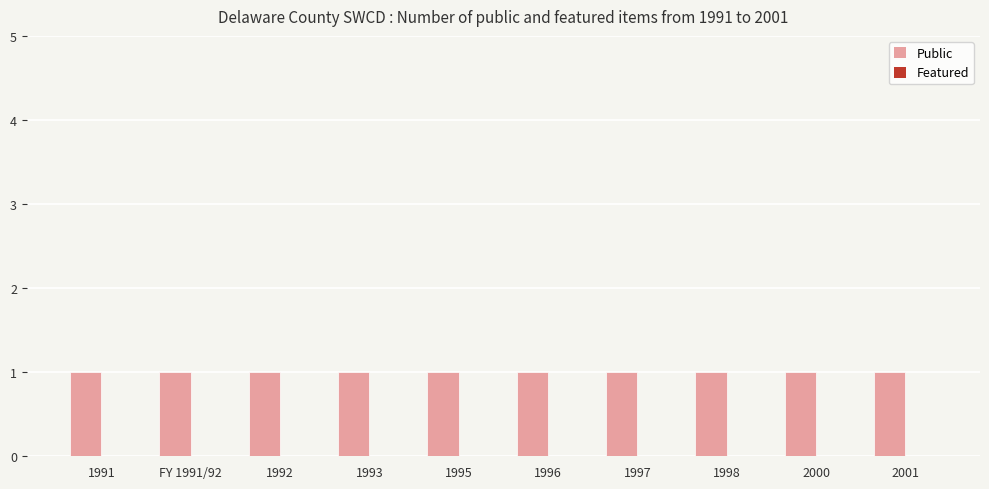

Rank the series at 1995 from lowest to highest value.

Featured, Public